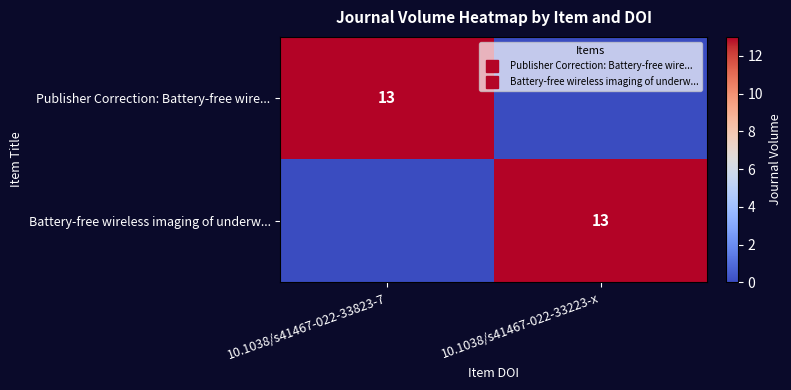

Rank the series by their maximum value, from highest to lowest.

Publisher Correction: Battery-free wire..., Battery-free wireless imaging of underw...